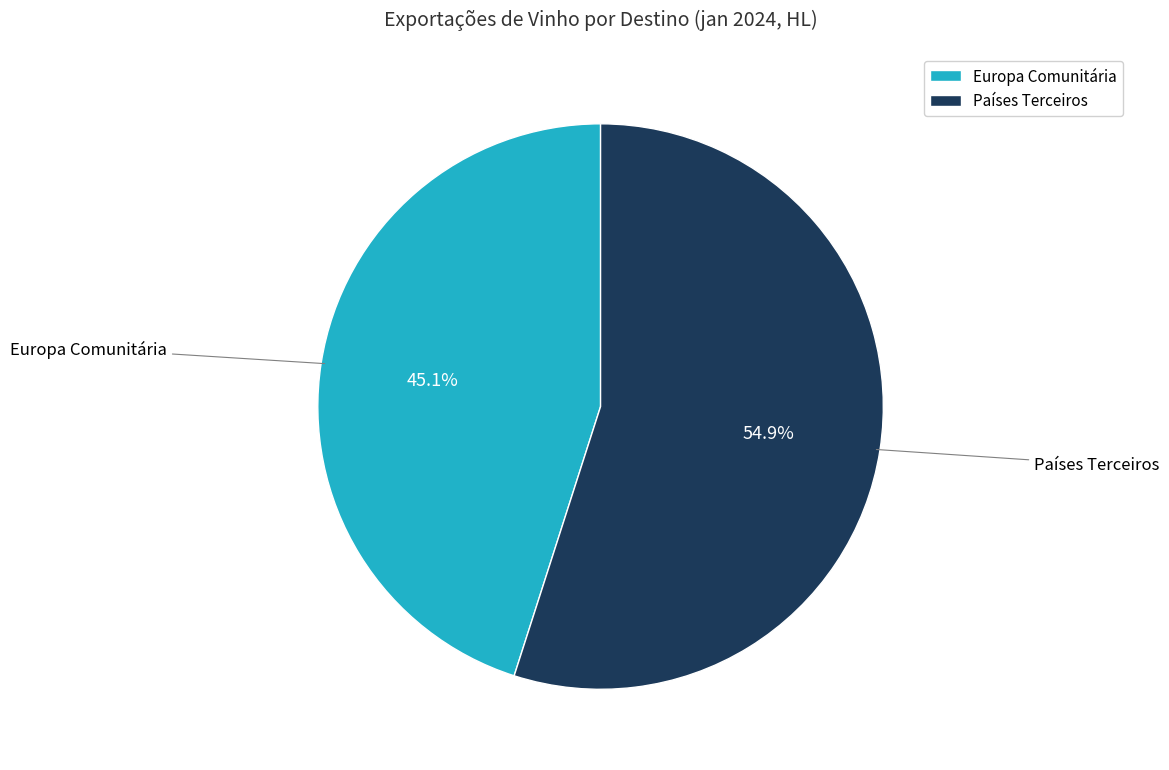

What is the largest slice in the pie chart?

Países Terceiros